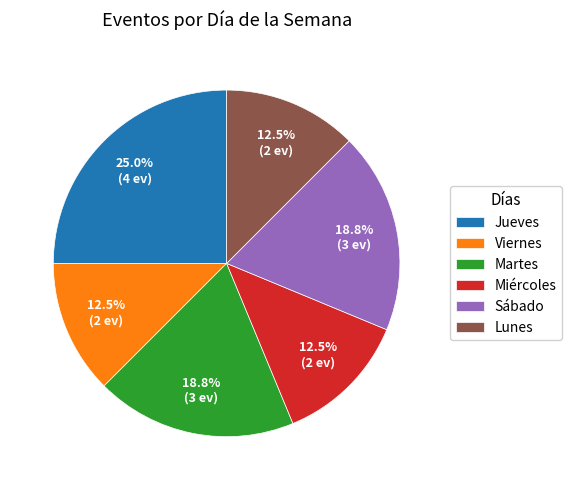

Approximately how many times larger is the value at Sábado compared to Lunes?

1.5